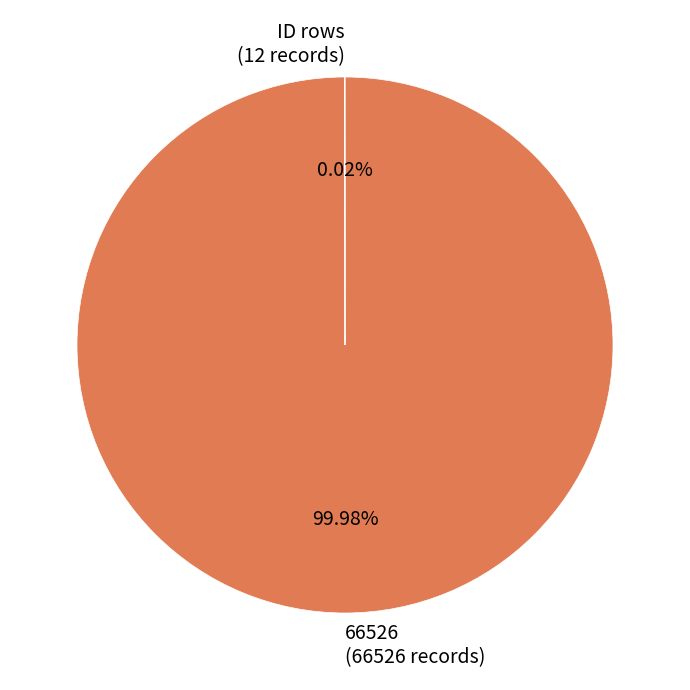

Is there any slice that represents more than half of the pie?

Yes